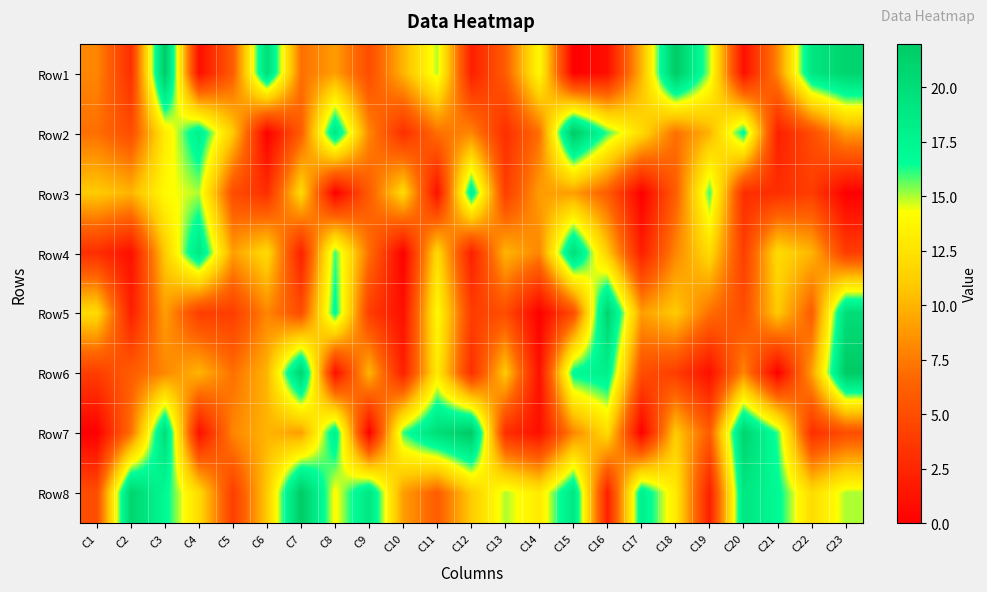

At which category is the sum across all series the highest?

C3